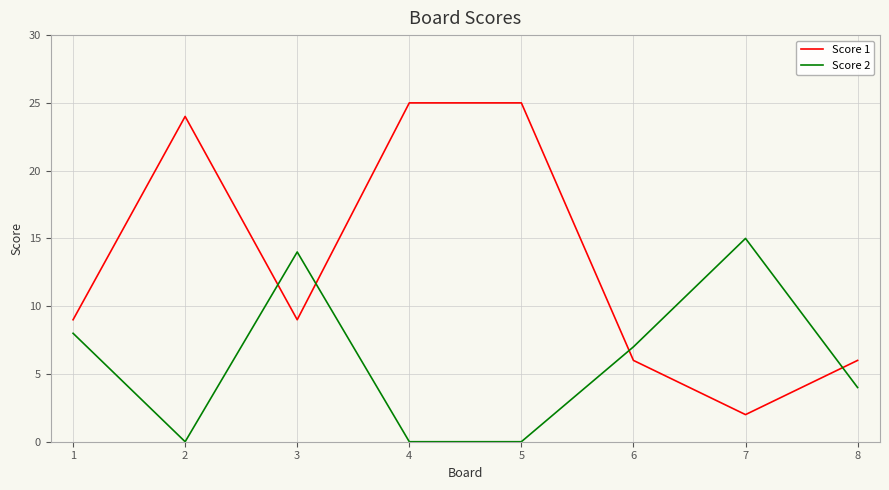

After their last crossing, which series has the higher values: Score 2 or Score 1?

Score 1